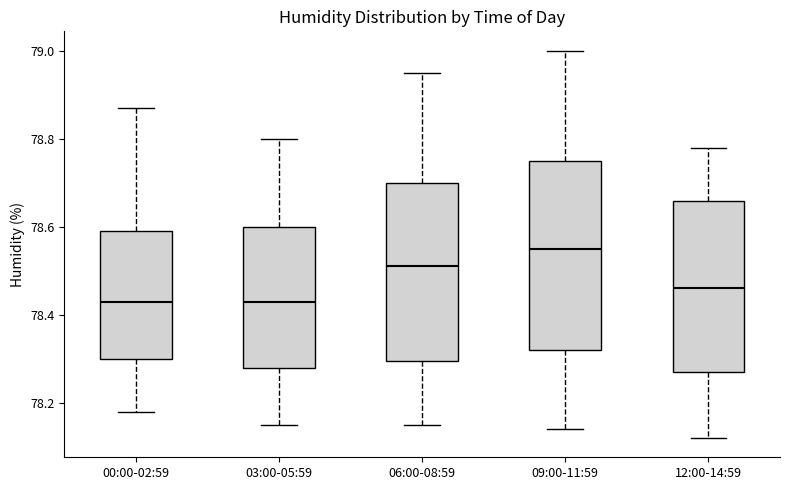

Reading left to right, transcribe this box plot: for each box, give where its median line is, the range the box spans, and where its two whiskers end, as read against the y-axis. The values are not printed on the chart, so give them approximately, as read against the axis.

00:00-02:59: median 78.44, box 78.30 to 78.60, whiskers 78.18 to 78.88
03:00-05:59: median 78.44, box 78.28 to 78.60, whiskers 78.16 to 78.80
06:00-08:59: median 78.52, box 78.30 to 78.70, whiskers 78.16 to 78.96
09:00-11:59: median 78.56, box 78.32 to 78.76, whiskers 78.14 to 79.00
12:00-14:59: median 78.46, box 78.28 to 78.66, whiskers 78.12 to 78.78